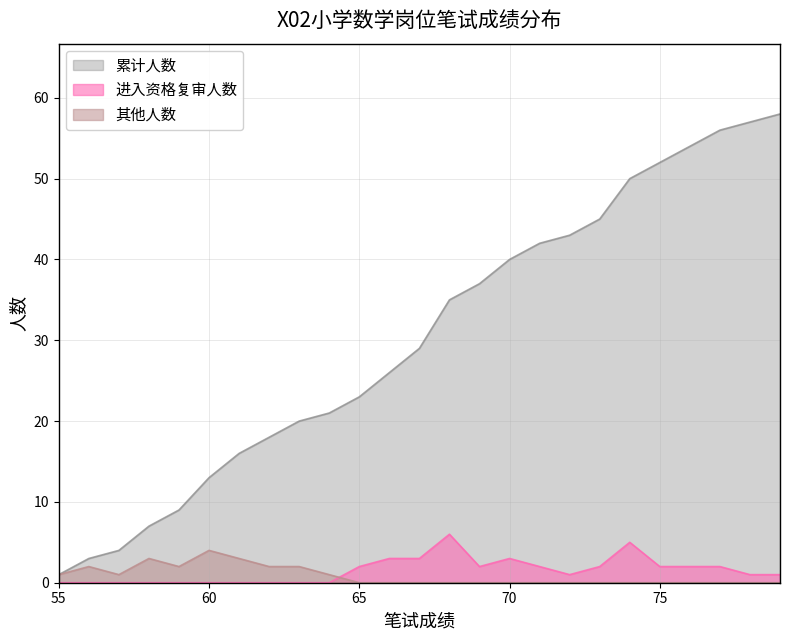

Which label corresponds to the smallest value in the chart?

55